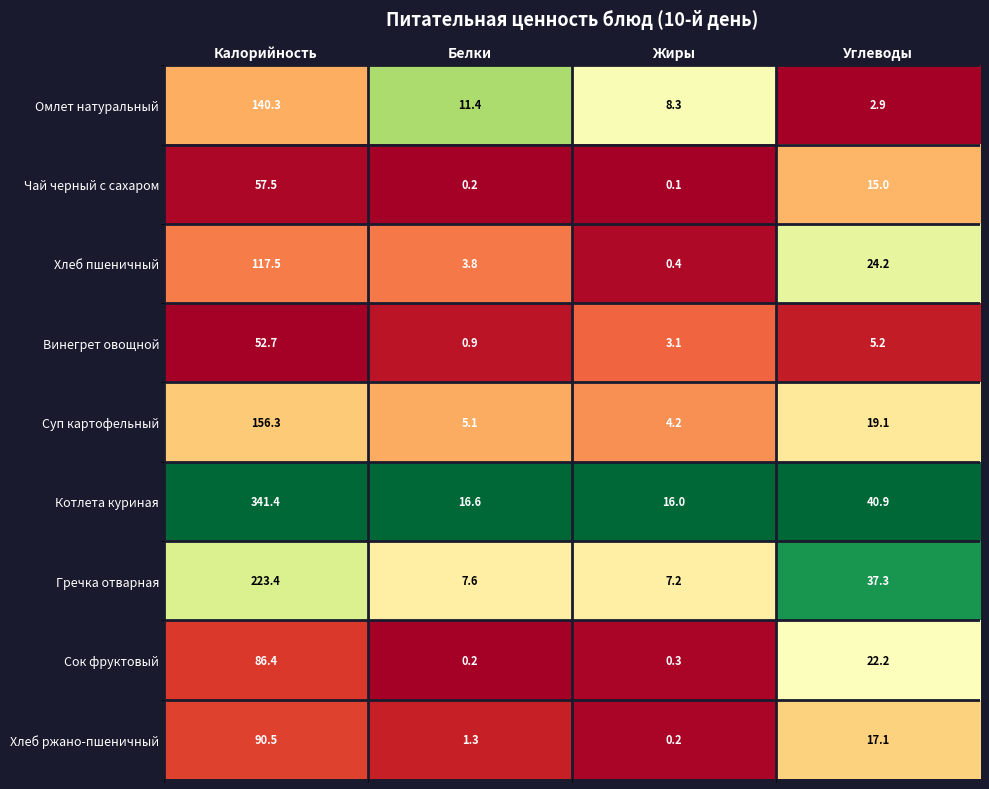

Rank the series at Жиры from lowest to highest value.

Чай черный с сахаром, Хлеб ржано-пшеничный, Сок фруктовый, Хлеб пшеничный, Винегрет овощной, Суп картофельный, Гречка отварная, Омлет натуральный, Котлета куриная